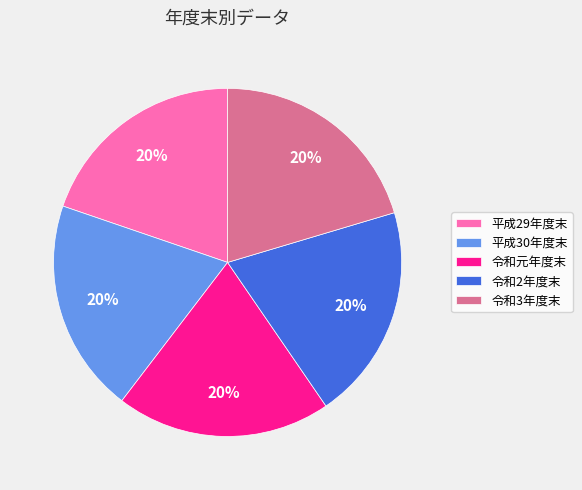

What is the ratio of the value at 平成30年度末 to the value at 令和2年度末?

1.0